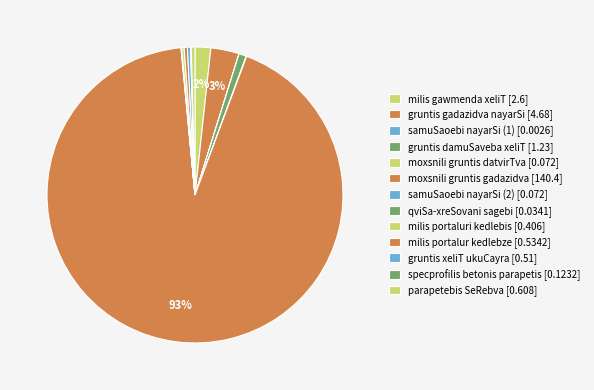

Is it true that gruntis damuSaveba xeliT is 13% of the pie?

False